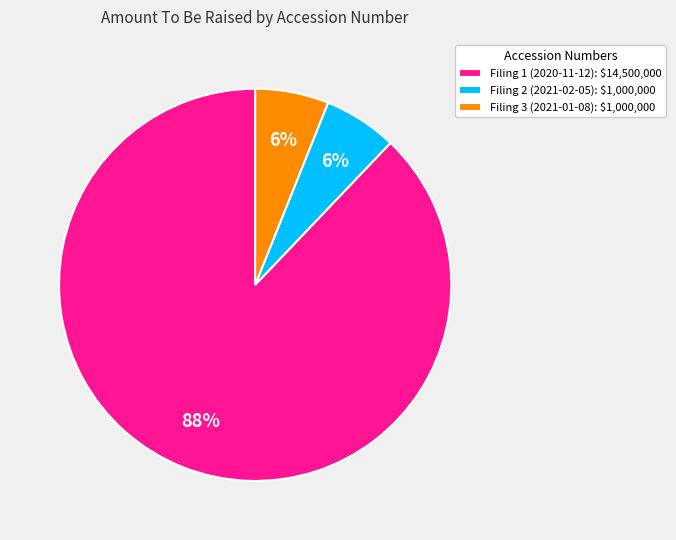

How many segments does this pie chart have?

3